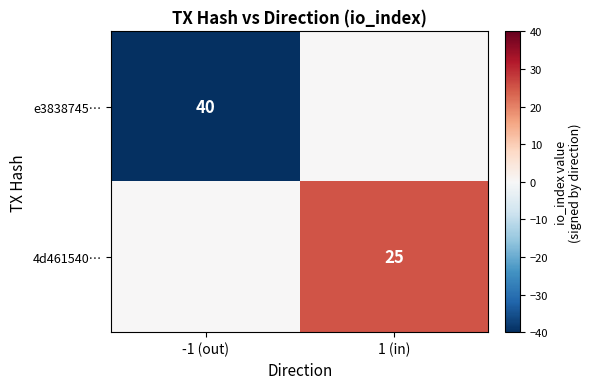

Is it true that e3838745… equals 40 at -1 (out)?

True